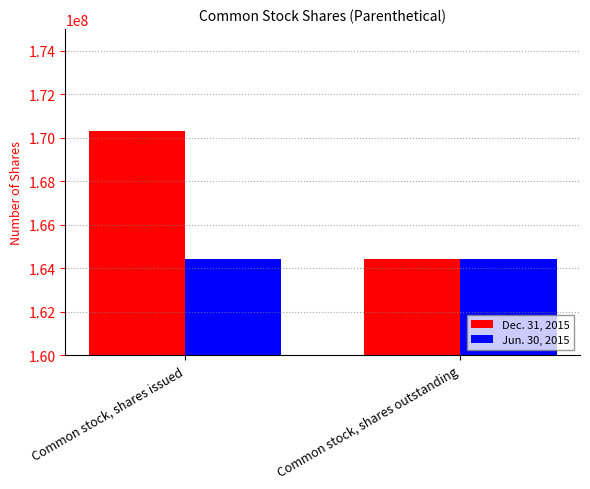

Is it true that Dec. 31, 2015 equals 170284536 at Common stock, shares issued?

True